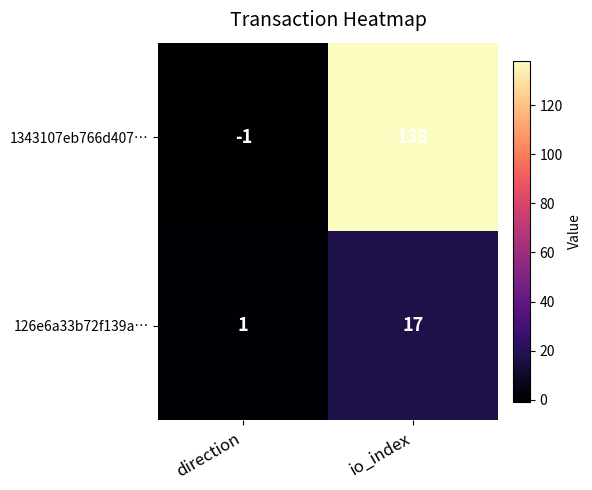

Reading right to left, extract all data points from this chart.

1343107eb766d407…: 138	-1
126e6a33b72f139a…: 17	1